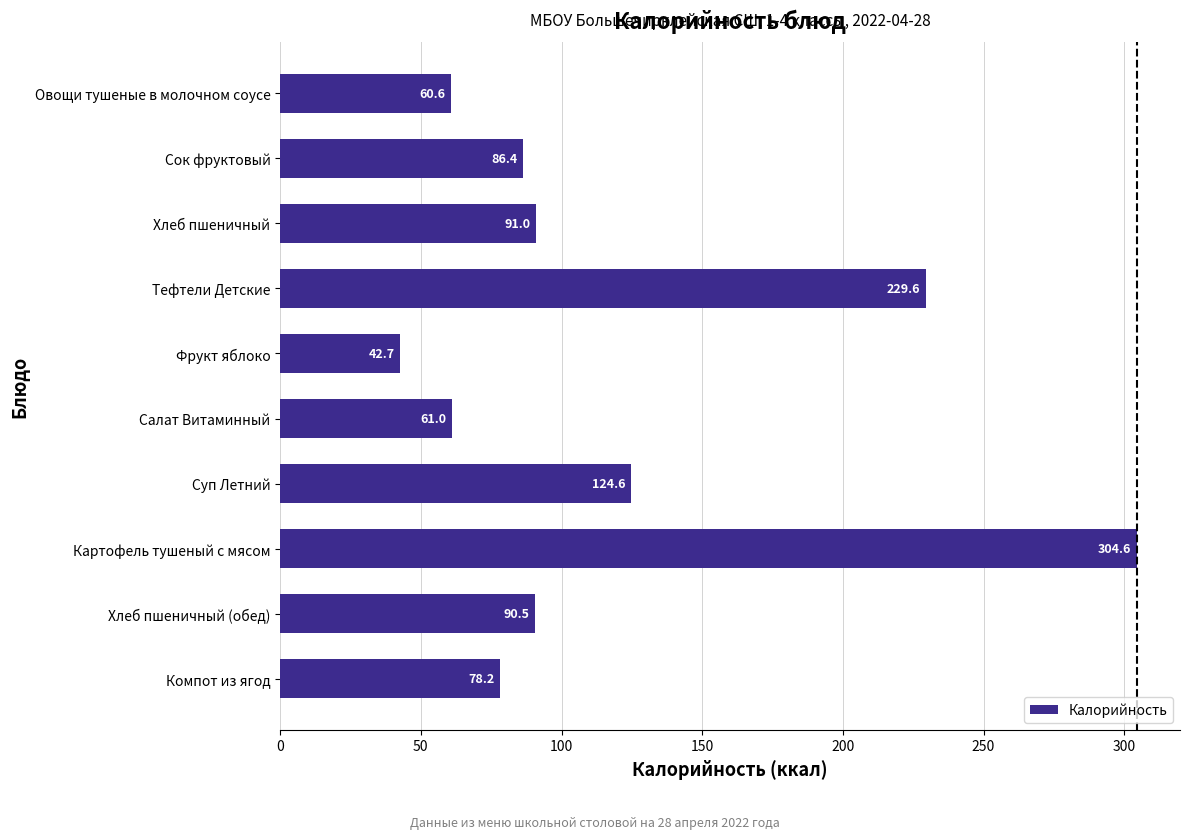

What is the maximum value shown in the chart?

304.6